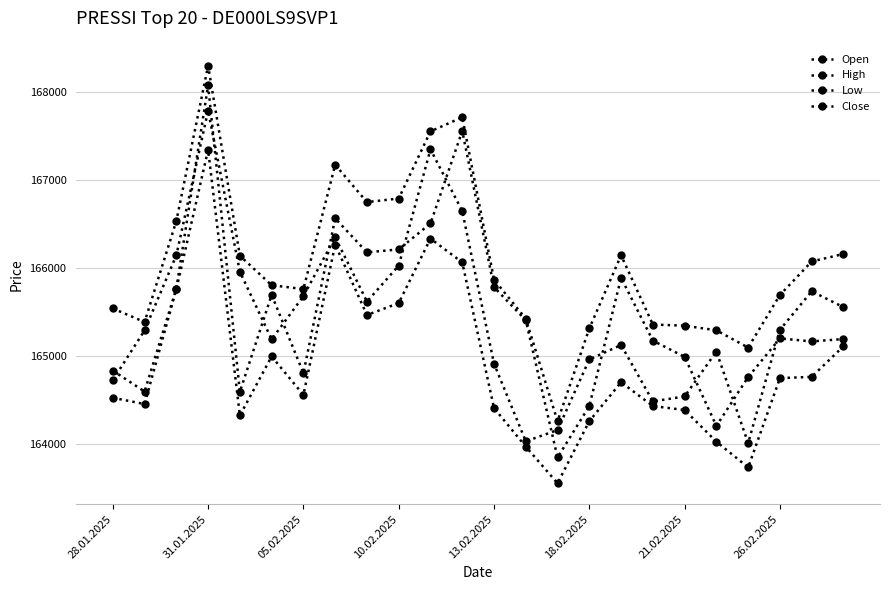

True or false: High and Low intersect in this chart.

False